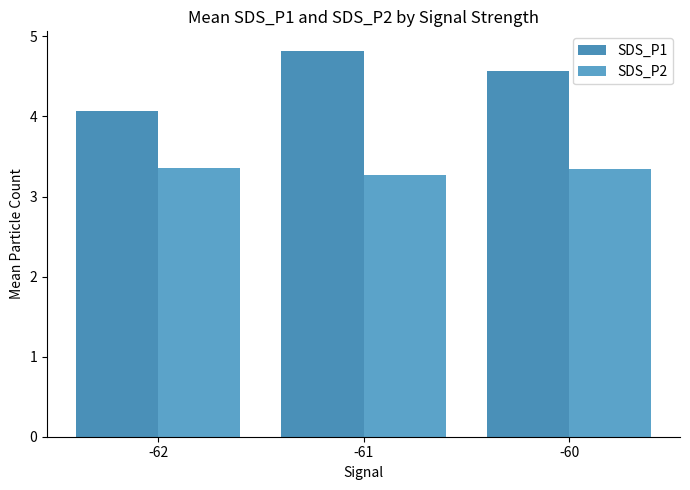

Where is SDS_P2 nearest to the value 3?

-61